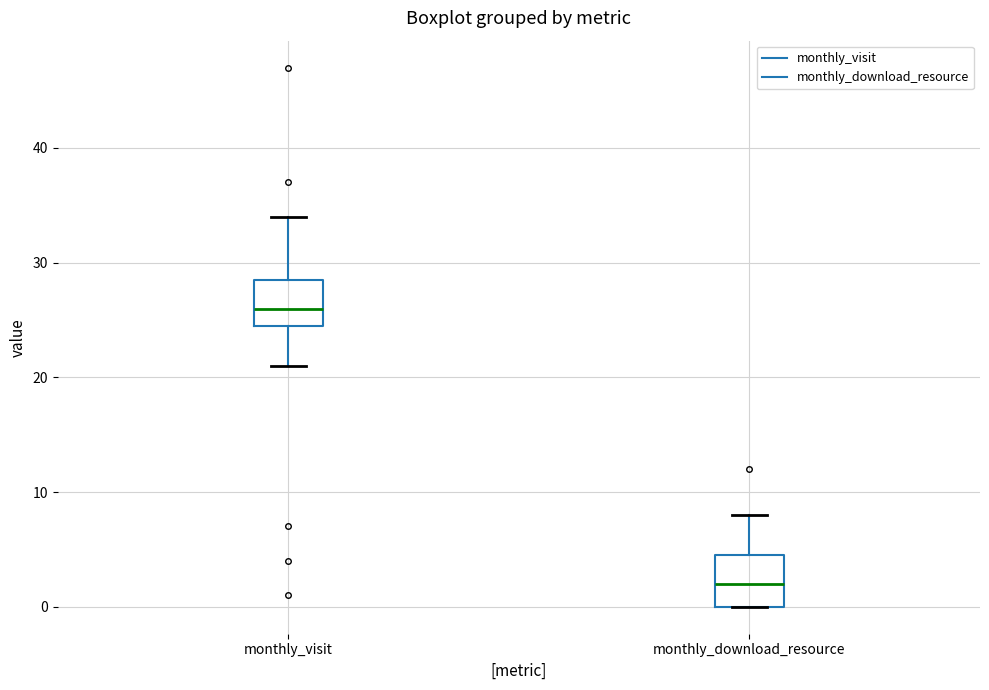

Where is the upper edge of the box for monthly_download_resource on the y-axis? The values are not printed on the chart, so give them approximately, as read against the axis.

5